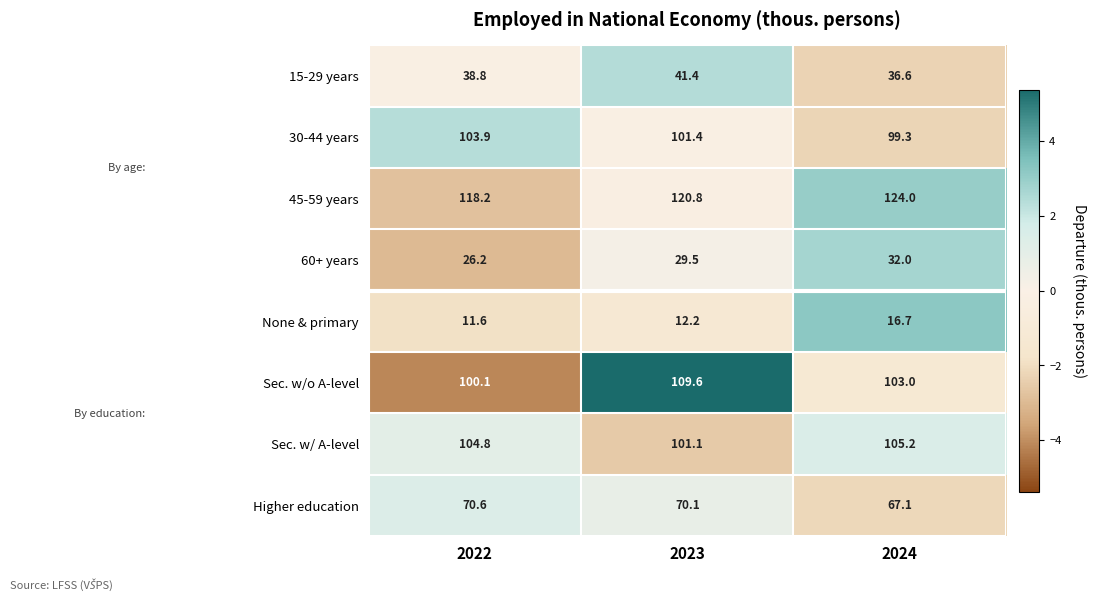

True or false: Sec. w/ A-level has a value of 105.2 at 2024.

True